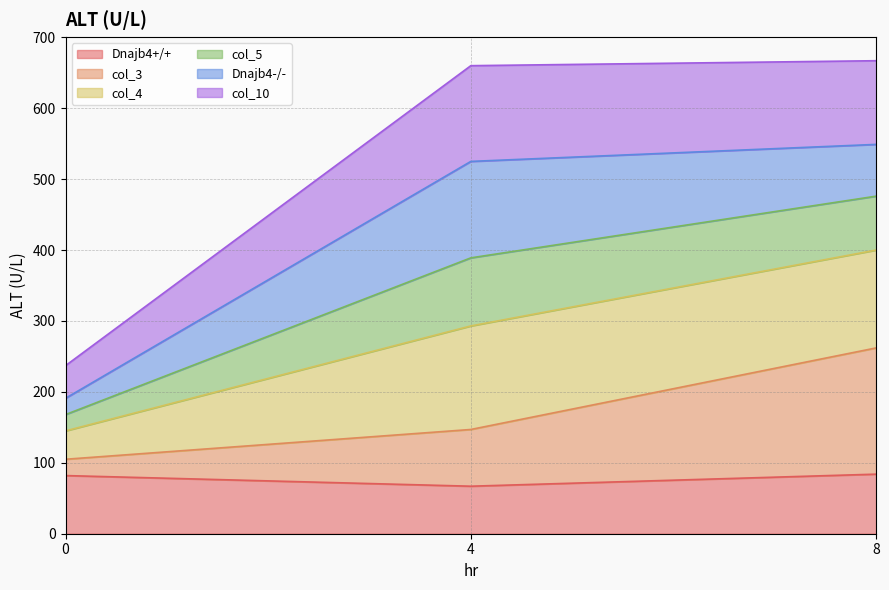

What is the total value across all series at 0?

237